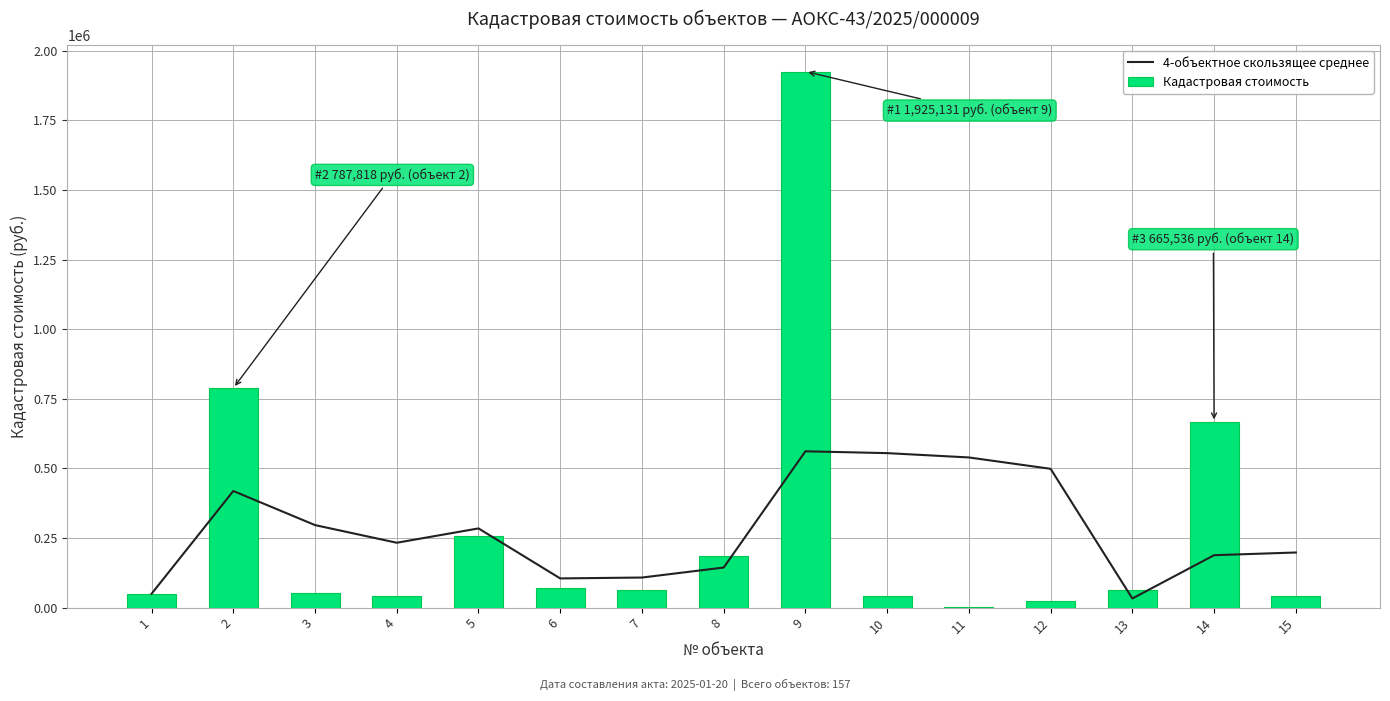

What is the approximate value of Кадастровая стоимость at 10?

43326.5